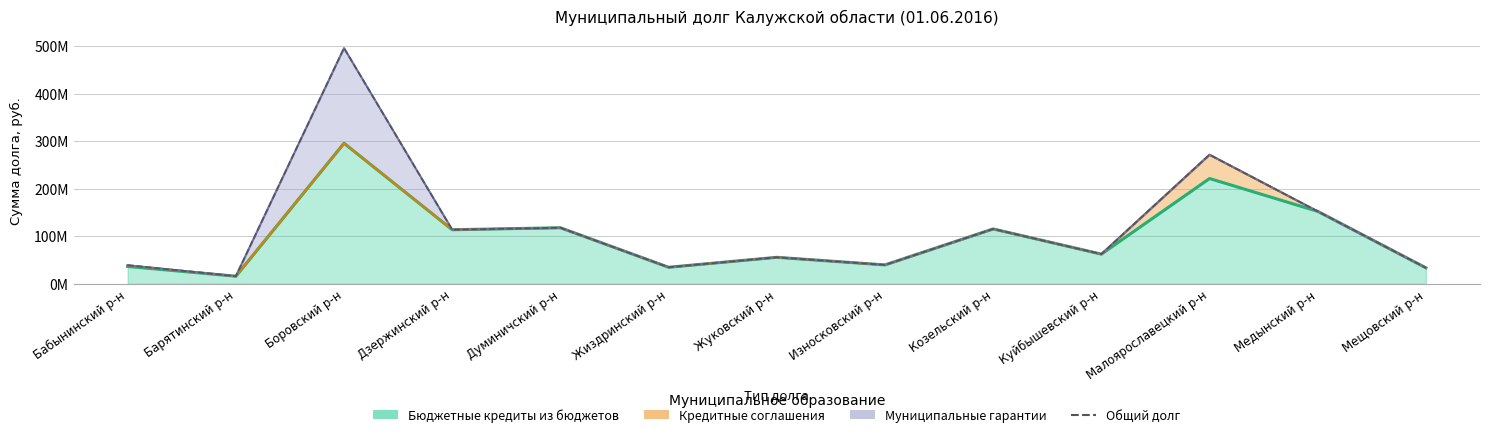

Rank the categories by value from highest to lowest.

Боровский р-н, Малоярославецкий р-н, Медынский р-н, Думиничский р-н, Козельский р-н, Дзержинский р-н, Куйбышевский р-н, Жуковский р-н, Износковский р-н, Бабынинский р-н, Жиздринский р-н, Мещовский р-н, Барятинский р-н